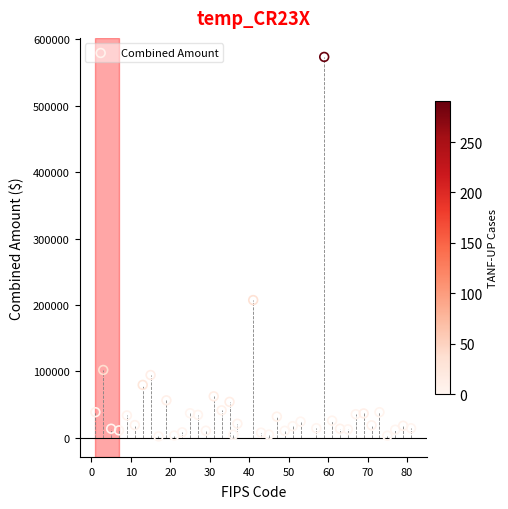

What is the range of Y values (max minus min)?

571467.2